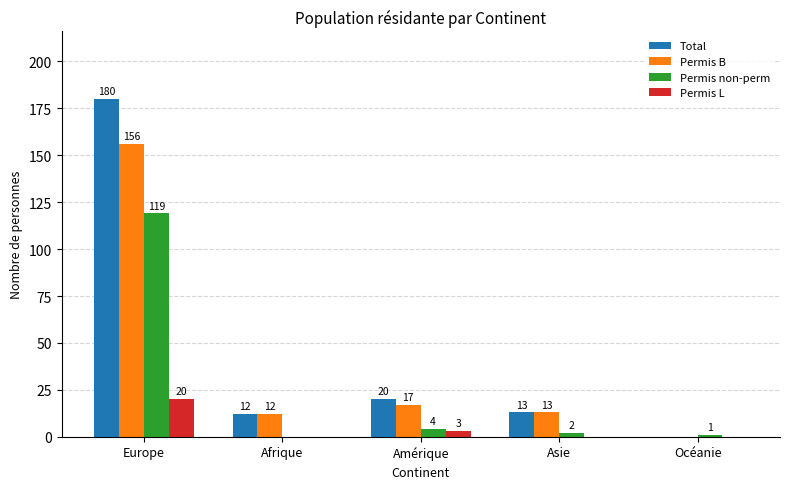

Which series has the widest spread of values?

Total